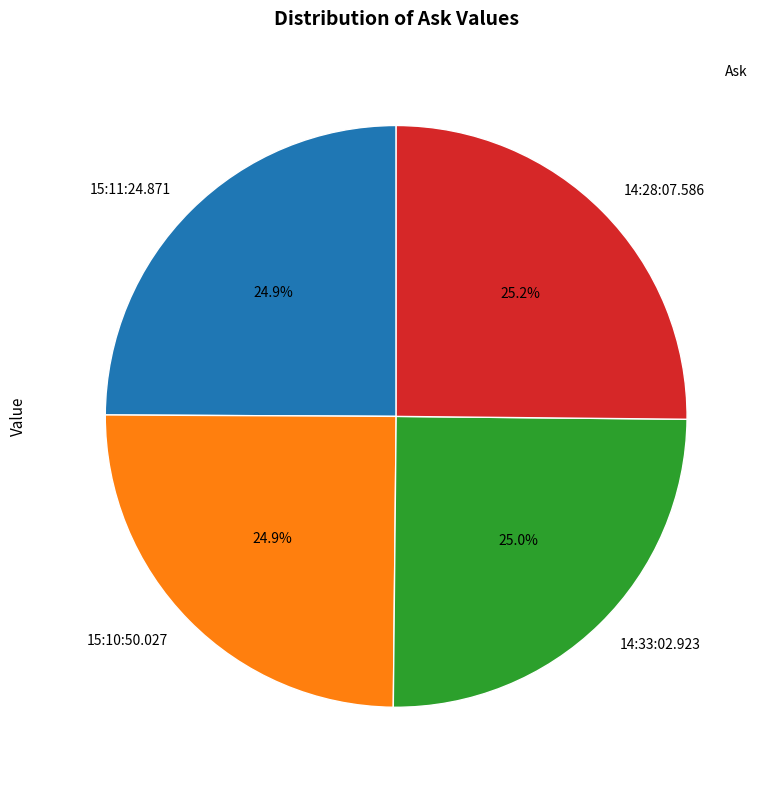

Does 14:28:07.586 account for over 50% of the chart?

No